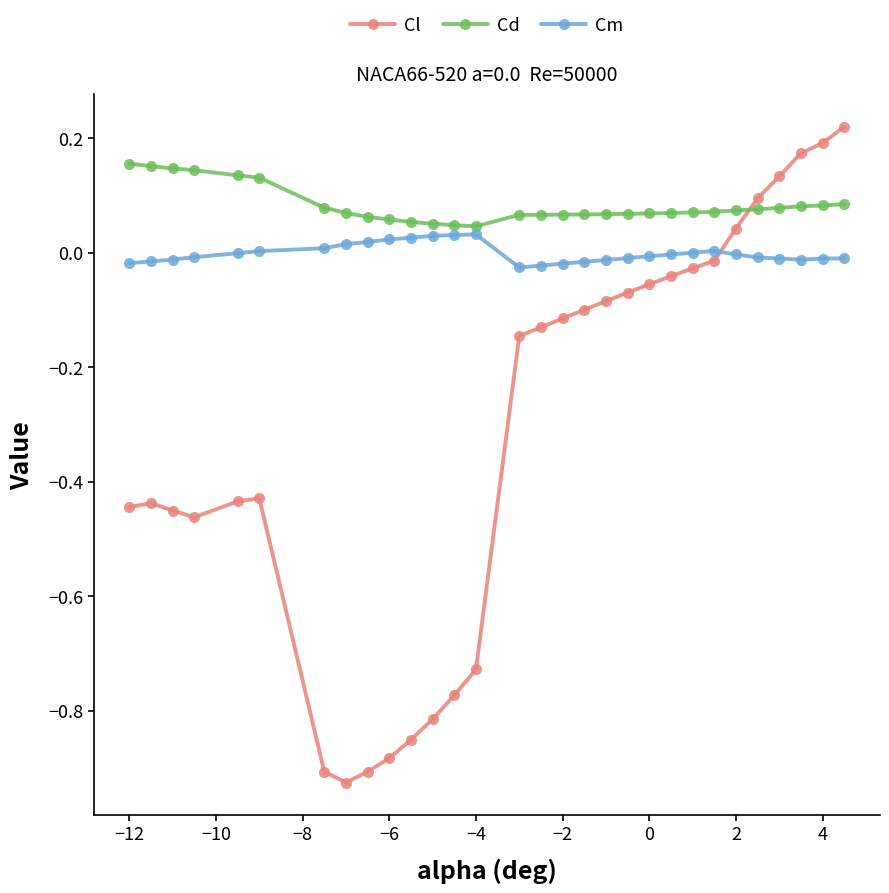

List the series in order of their peak value, lowest first.

Cm, Cd, Cl